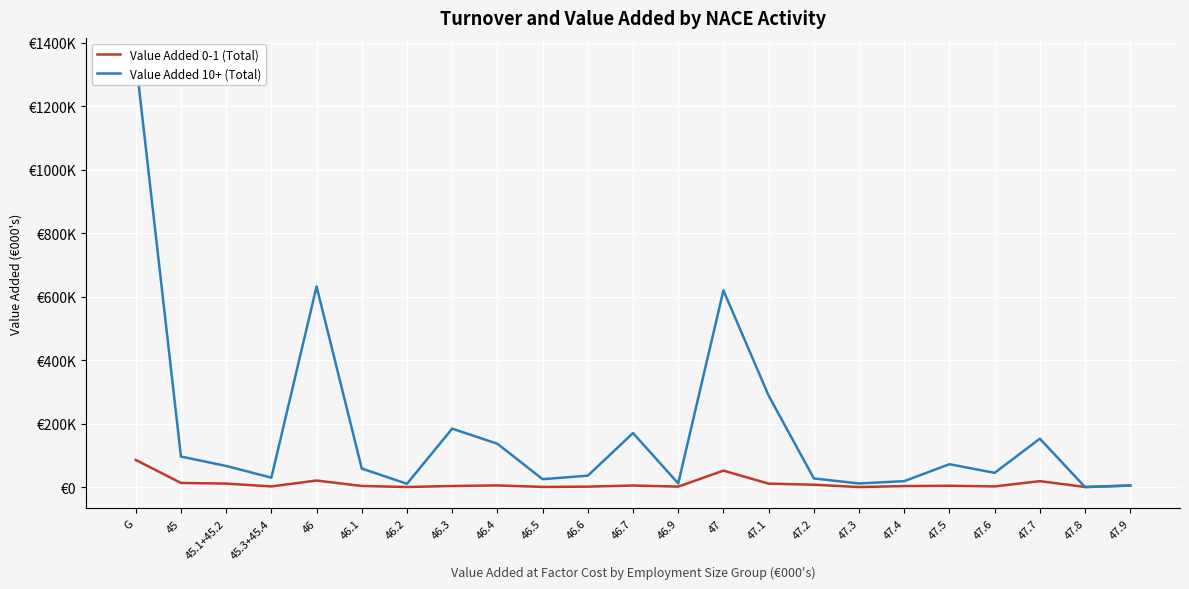

Which series has the largest total across all categories?

Value Added 10+ (Total)